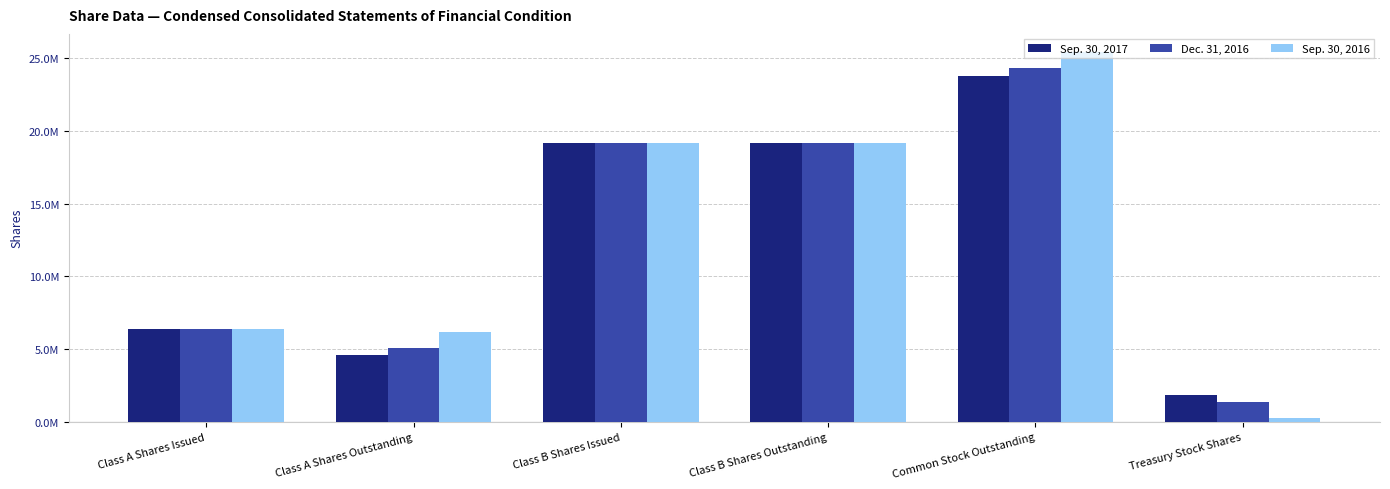

Which category has the lowest value across all series?

Treasury Stock Shares